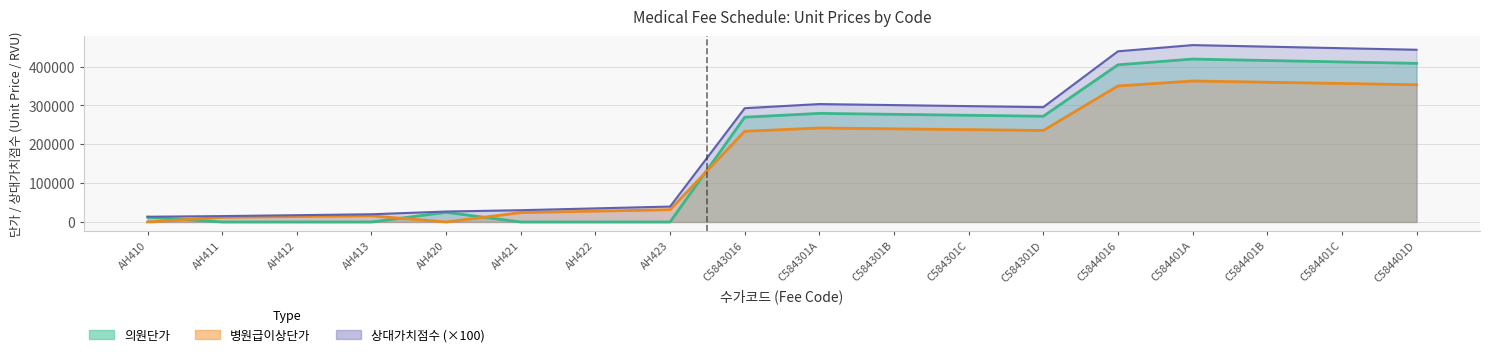

Reading left to right, transcribe all the data shown in this chart.

의원단가: AH410=12380.0	AH411=0.0	AH412=0.0	AH413=0.0	AH420=24770.0	AH421=0.0	AH422=0.0	AH423=0.0	C5843016=269630.0	C584301A=279430.0	C584301B=276980.0	C584301C=274530.0	C584301D=272080.0	C5844016=404440.0	C584401A=419150.0	C584401B=415470.0	C584401C=411800.0	C584401D=408120.0
병원급이상단가: AH410=0.0	AH411=12060.0	AH412=13930.0	AH413=15810.0	AH420=0.0	AH421=24130.0	AH422=27870.0	AH423=31610.0	C5843016=233330.0	C584301A=241810.0	C584301B=239690.0	C584301C=237570.0	C584301D=235450.0	C5844016=349990.0	C584401A=362720.0	C584401B=359540.0	C584401C=356350.0	C584401D=353170.0
상대가치점수: AH410=13447.0	AH411=15137.0	AH412=17484.0	AH413=19831.0	AH420=26894.0	AH421=30274.0	AH422=34968.0	AH423=39662.0	C5843016=292756.0	C584301A=303402.0	C584301B=300740.0	C584301C=298079.0	C584301D=295418.0	C5844016=439134.0	C584401A=455103.0	C584401B=451111.0	C584401C=447119.0	C584401D=443126.0